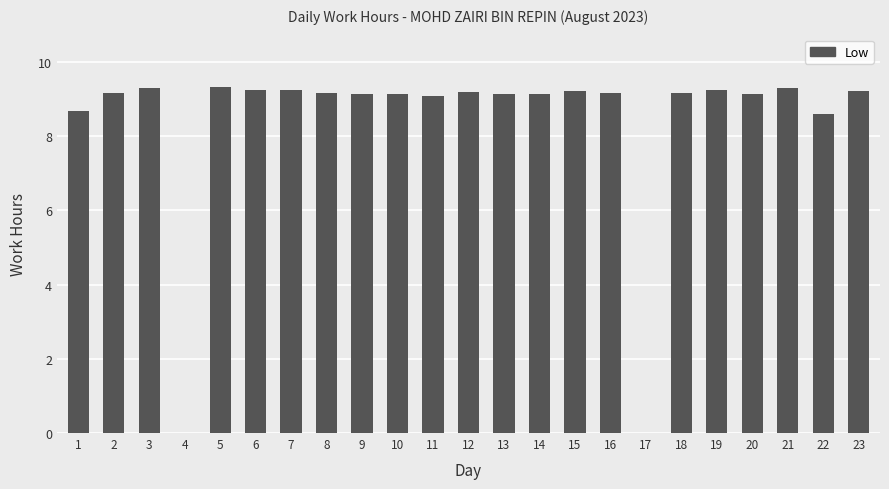

Count the number of categories in the chart.

23